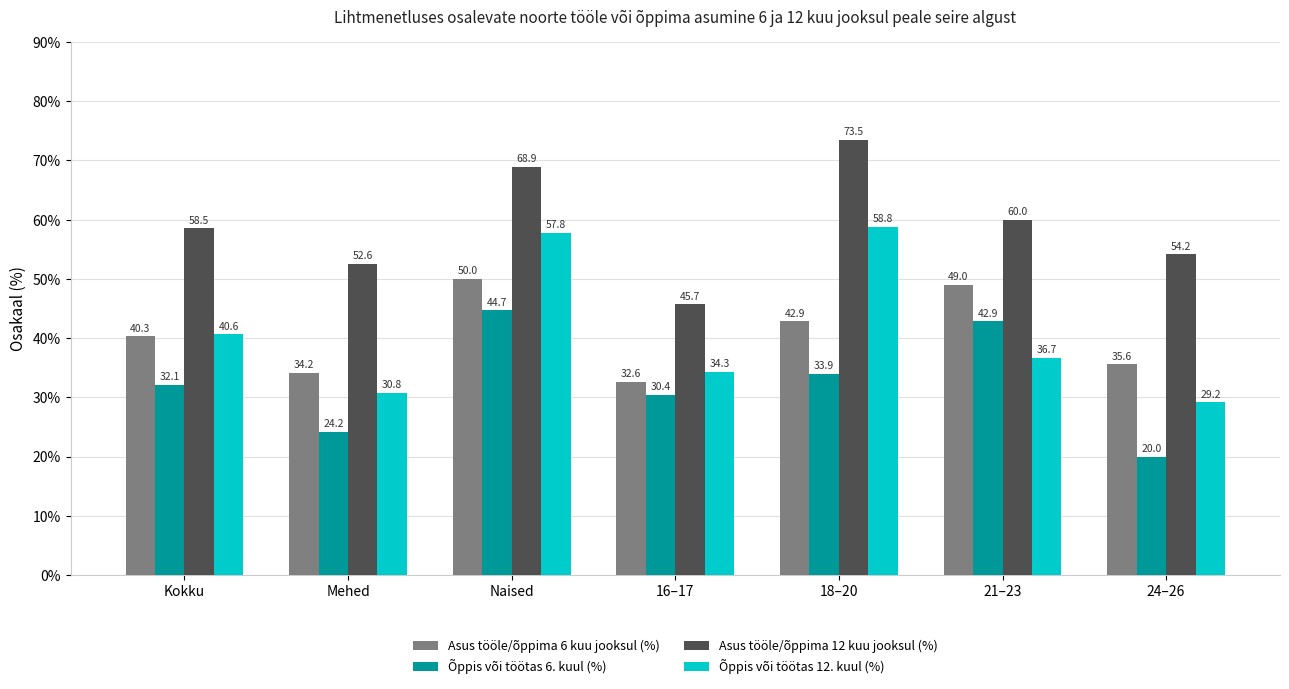

Which label corresponds to the largest value in the chart?

18–20